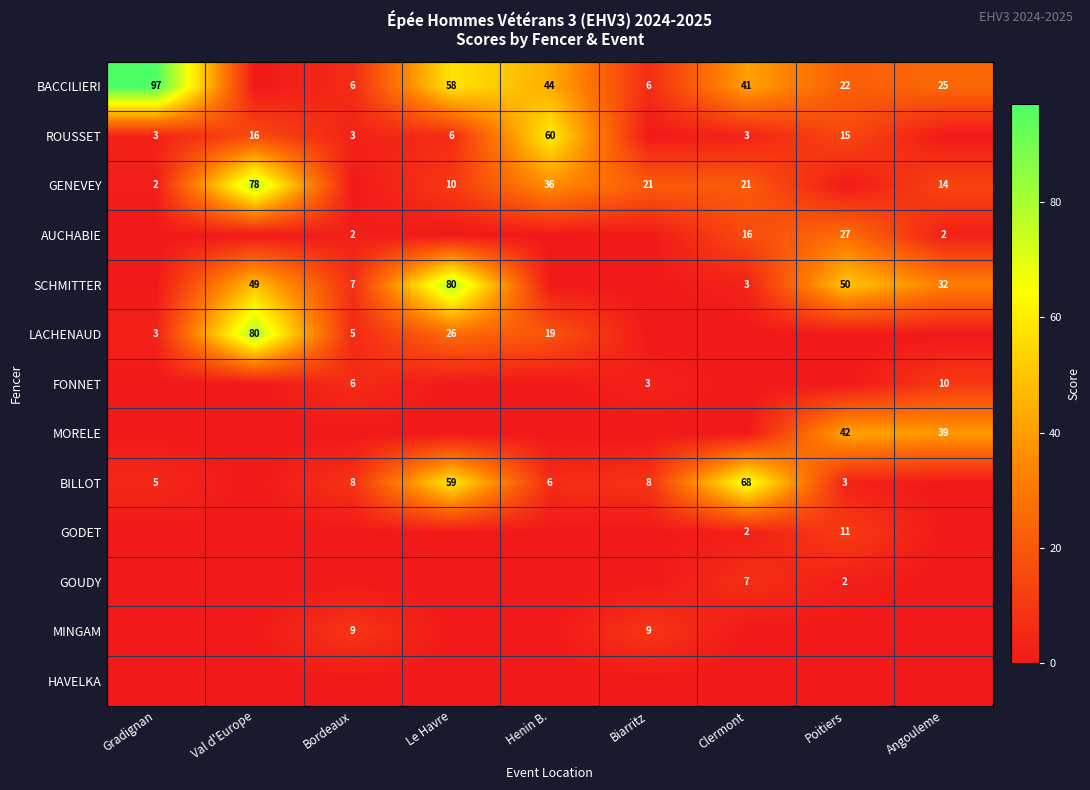

What is the total value across all series at Angouleme?

122